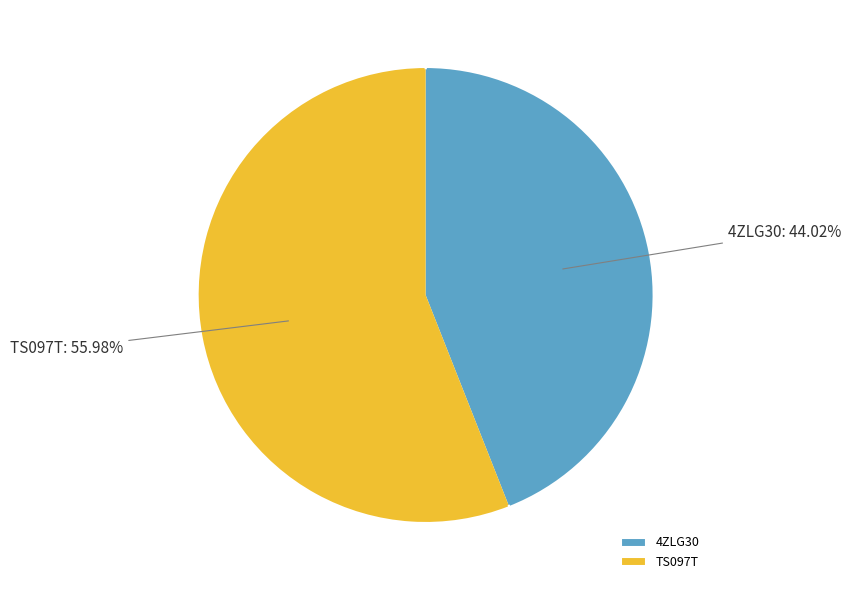

Is it true that 4ZLG30 is 49% of the pie?

False